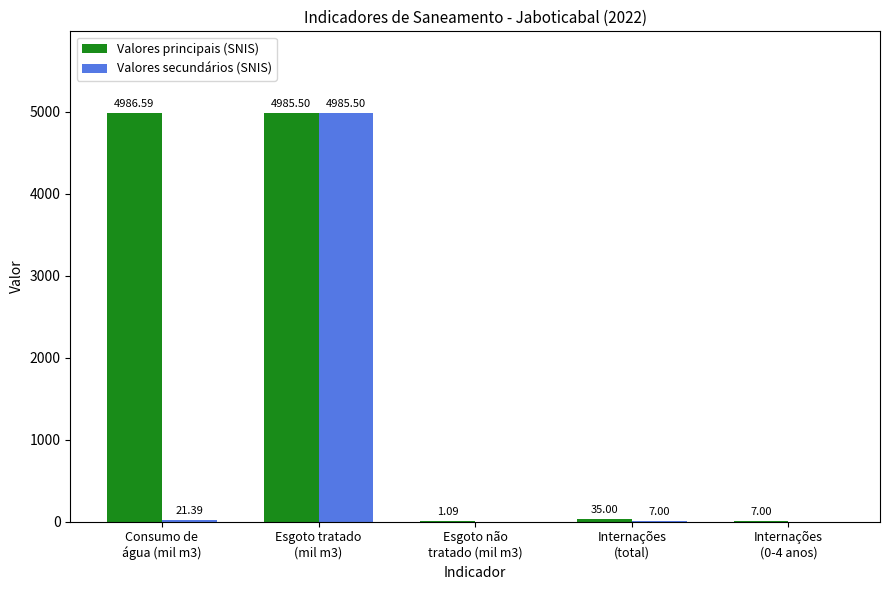

What is the sum of all Valores secundários (SNIS) values?

5013.9